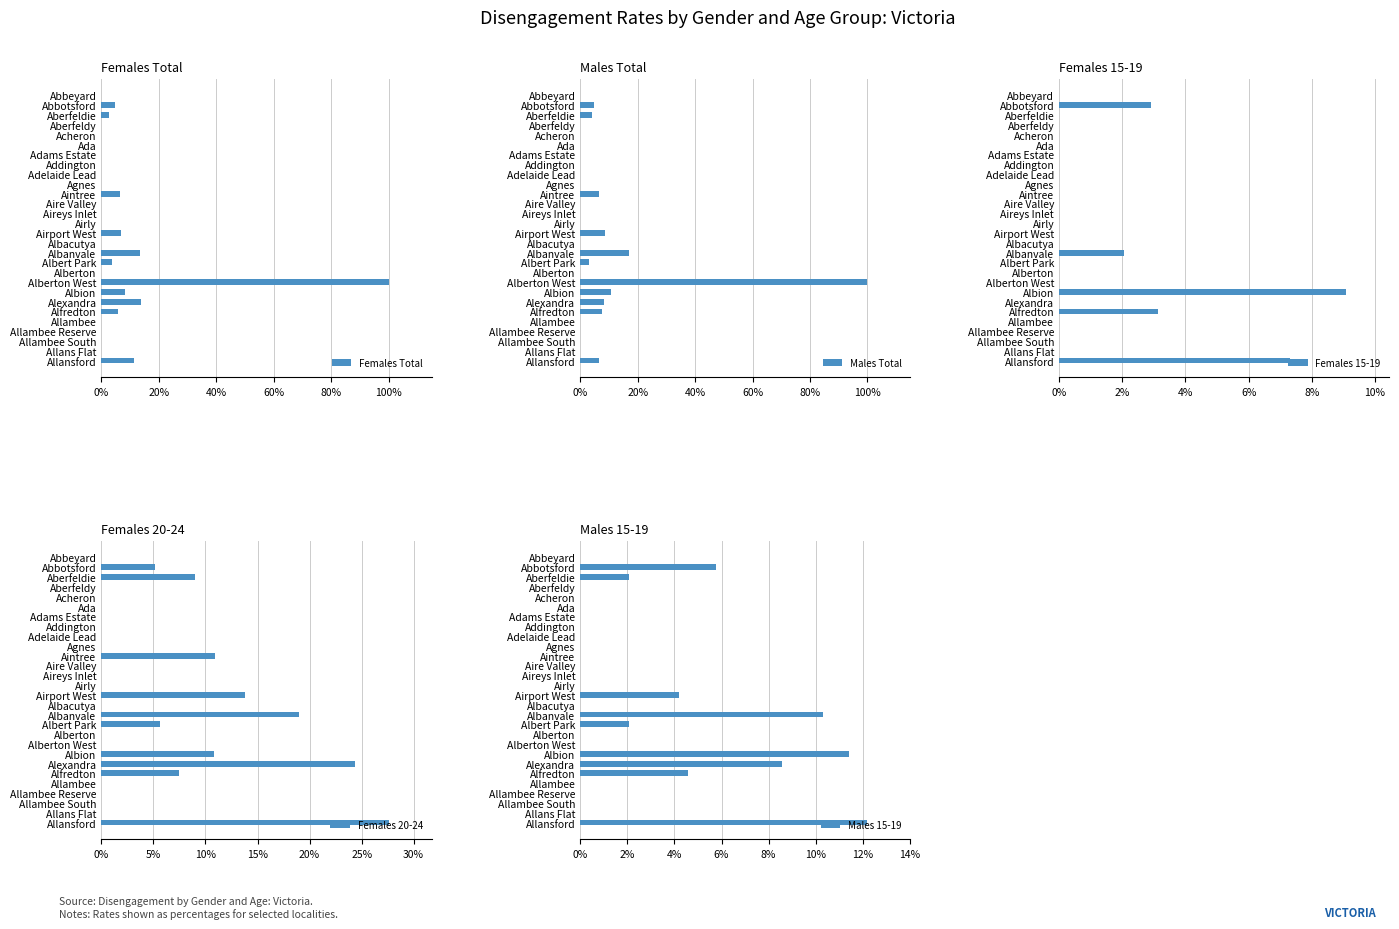

What is the value of the Males Total bar at the 28th from the left?

6.6